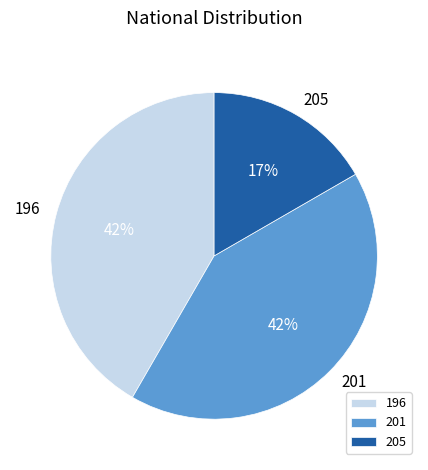

What is the ratio of the value at 196 to the value at 201?

1.0